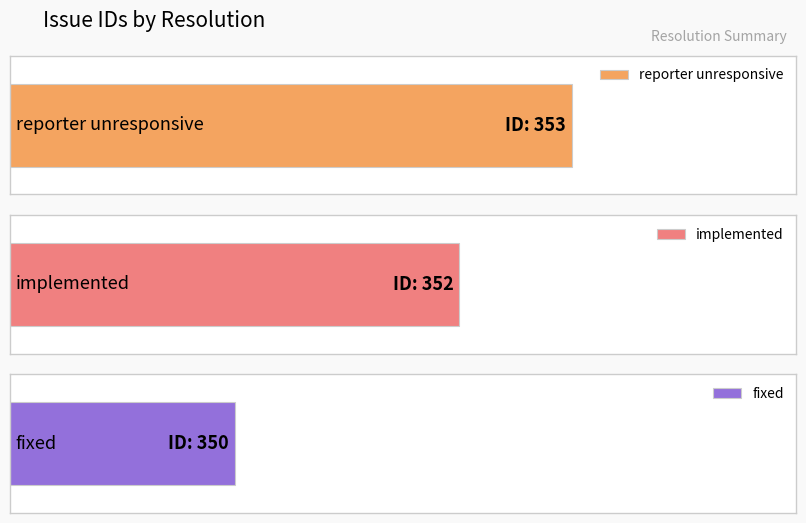

Rank the categories by value from lowest to highest.

fixed, implemented, reporter unresponsive